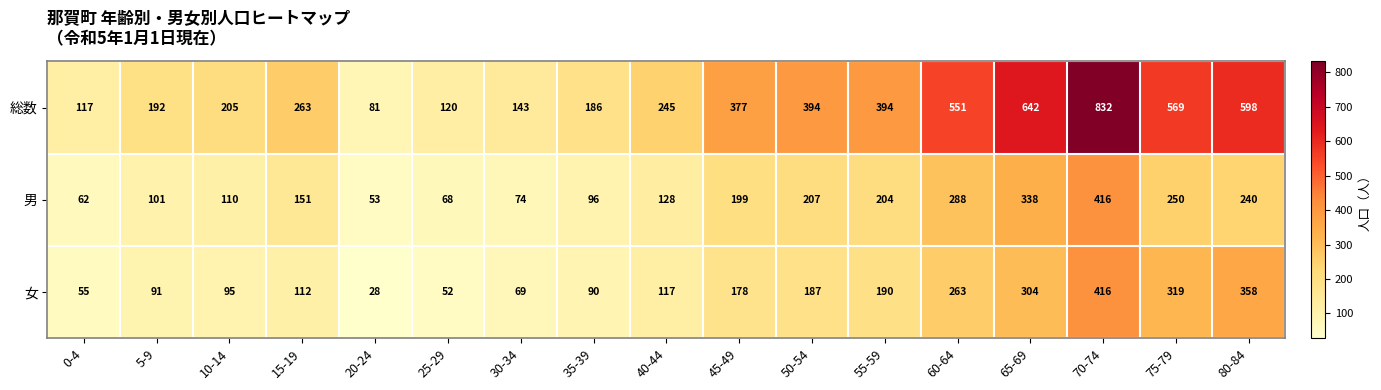

Read the 女 value at 15-19, to the nearest 5.

110